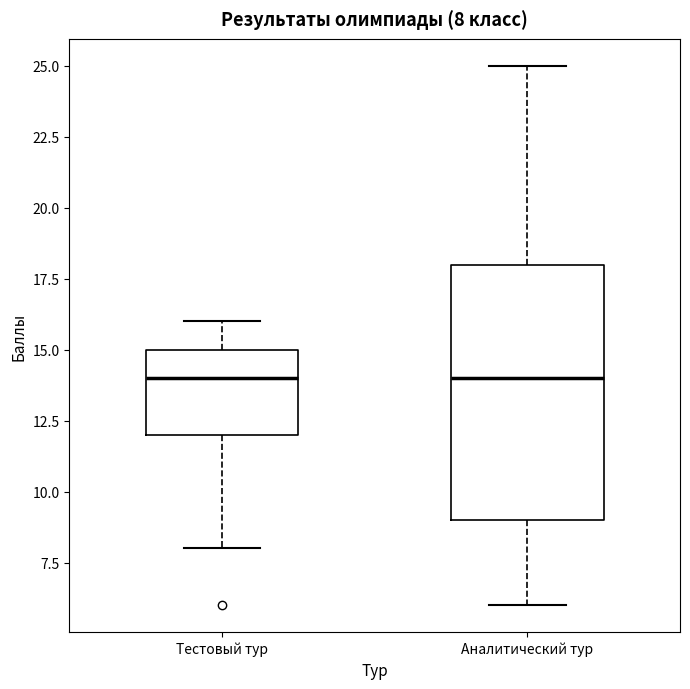

Which box is the tallest, from its lower edge to its upper edge?

Аналитический тур